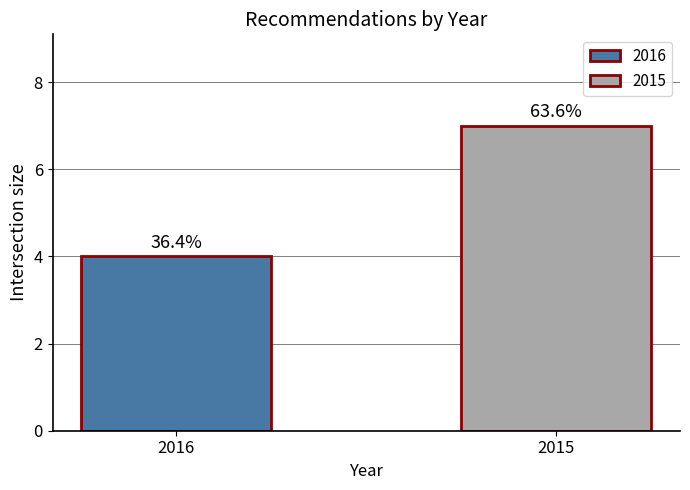

Rank the categories by value from lowest to highest.

2016, 2015